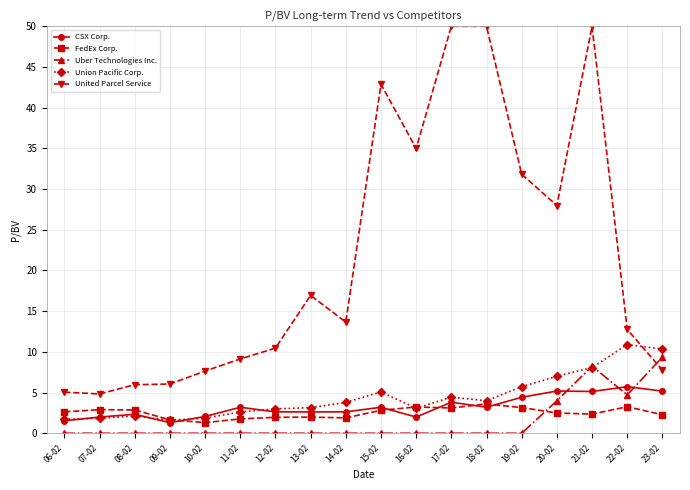

Which series changed the most between 14-02 and 18-02?

United Parcel Service